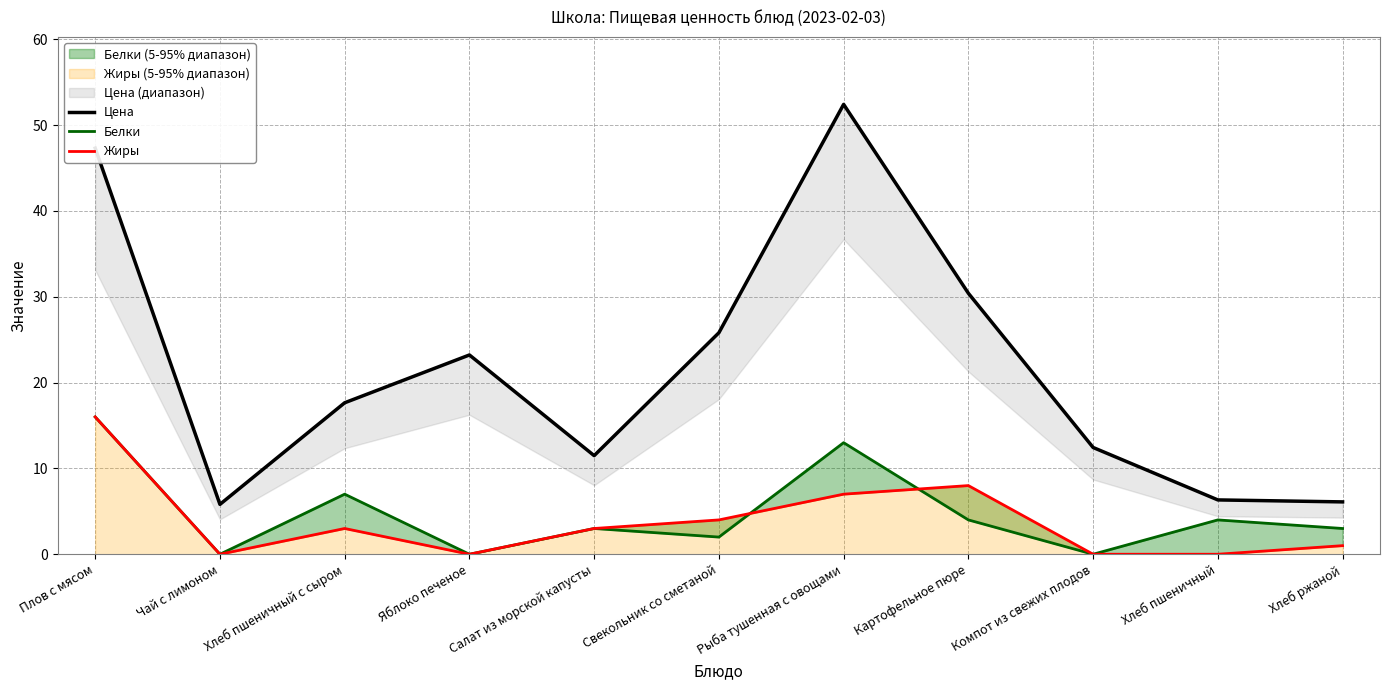

Is this an area chart (filled region under the line)?

No